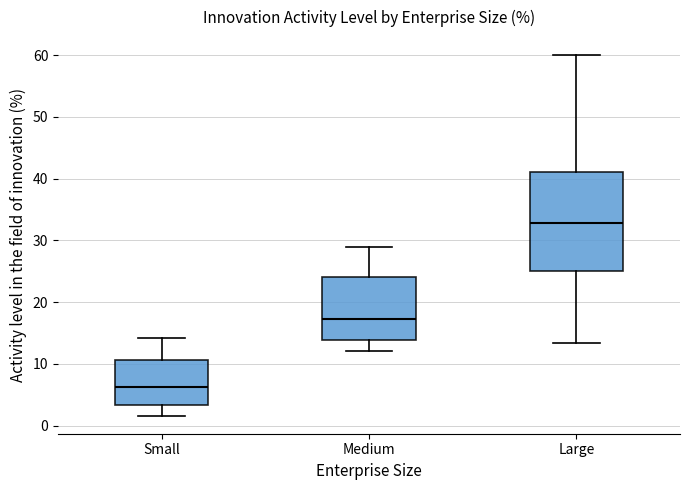

Where does the median line of the box for Large sit on the y-axis? The values are not printed on the chart, so give them approximately, as read against the axis.

33